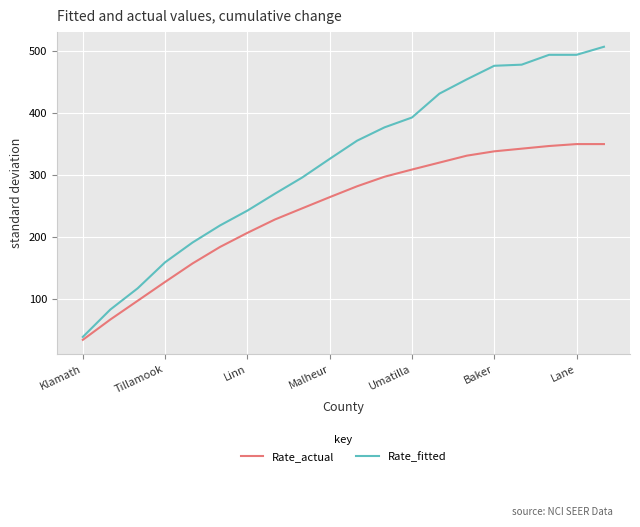

List the series in order of their overall mean, highest first.

Rate_fitted, Rate_actual